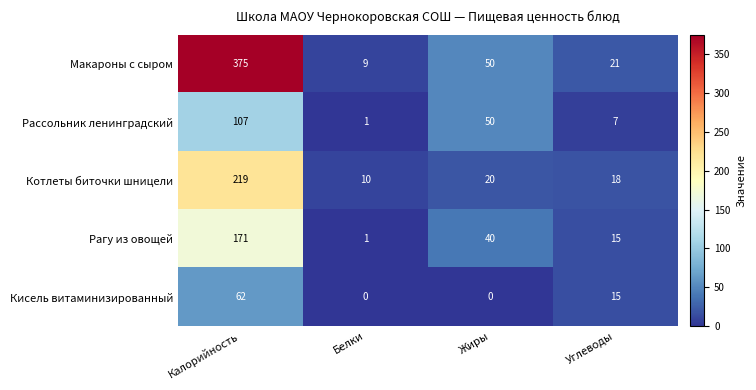

What is the maximum value shown in the chart?

375